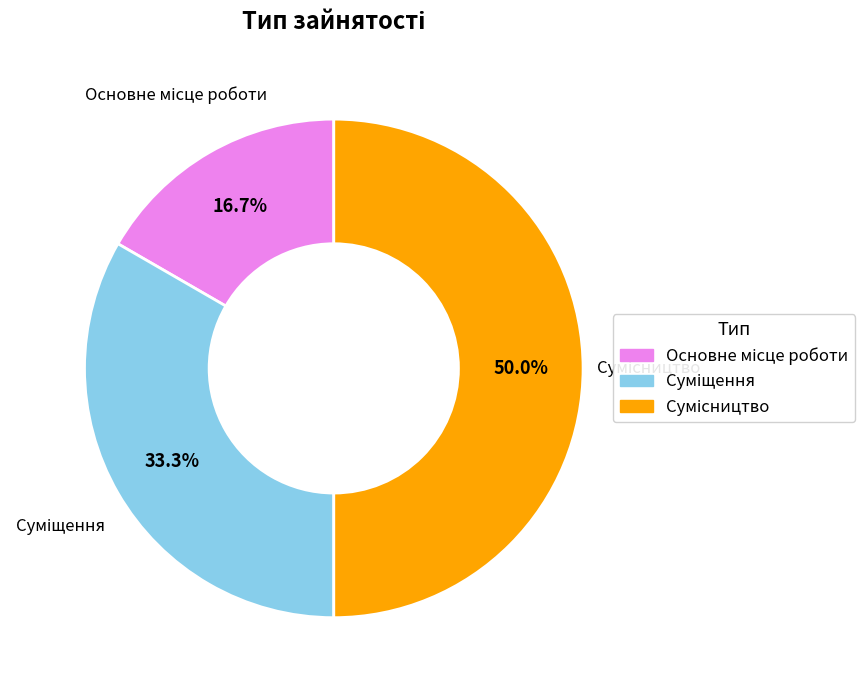

How many segments does this pie chart have?

3